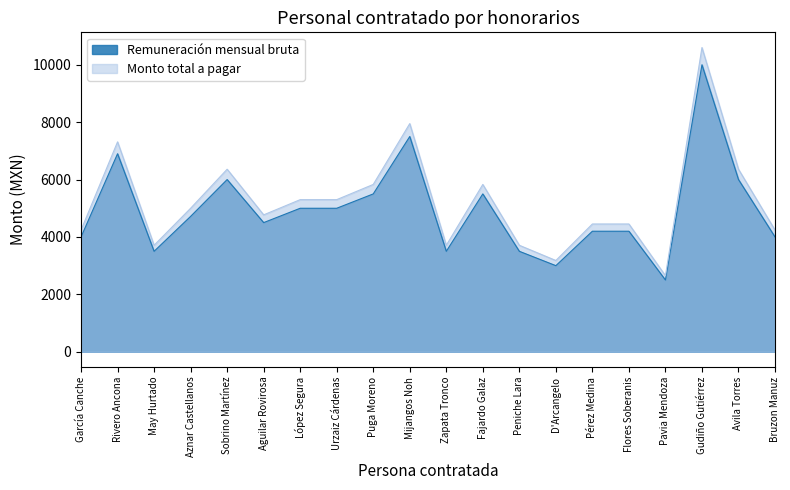

Is it true that Remuneración mensual bruta equals 7411.8 at Puga Moreno?

False